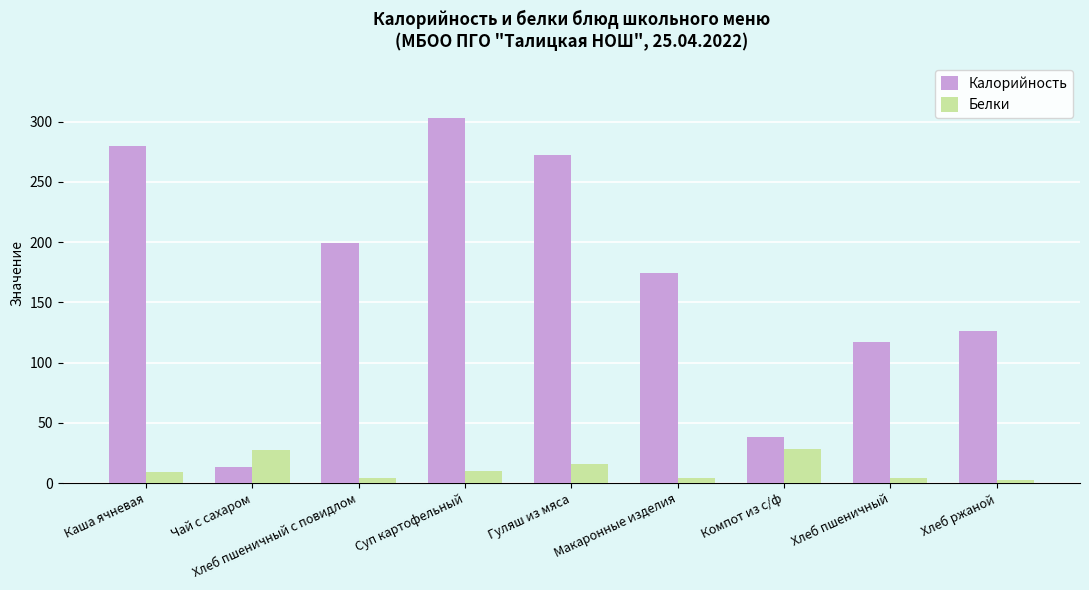

How many values in the Белки series exceed 8?

5